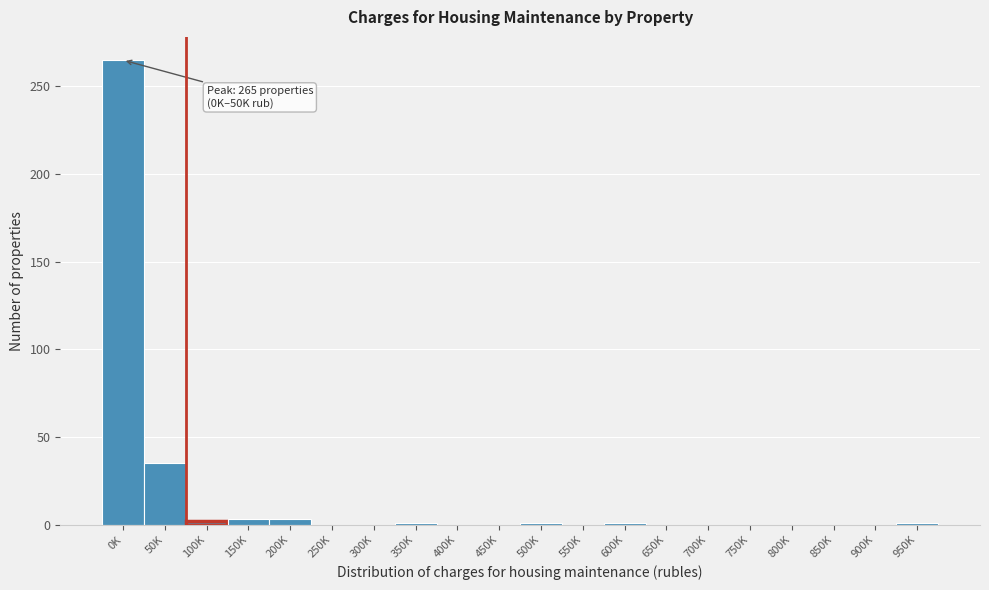

Between 450K and 0K, which is larger?

0K